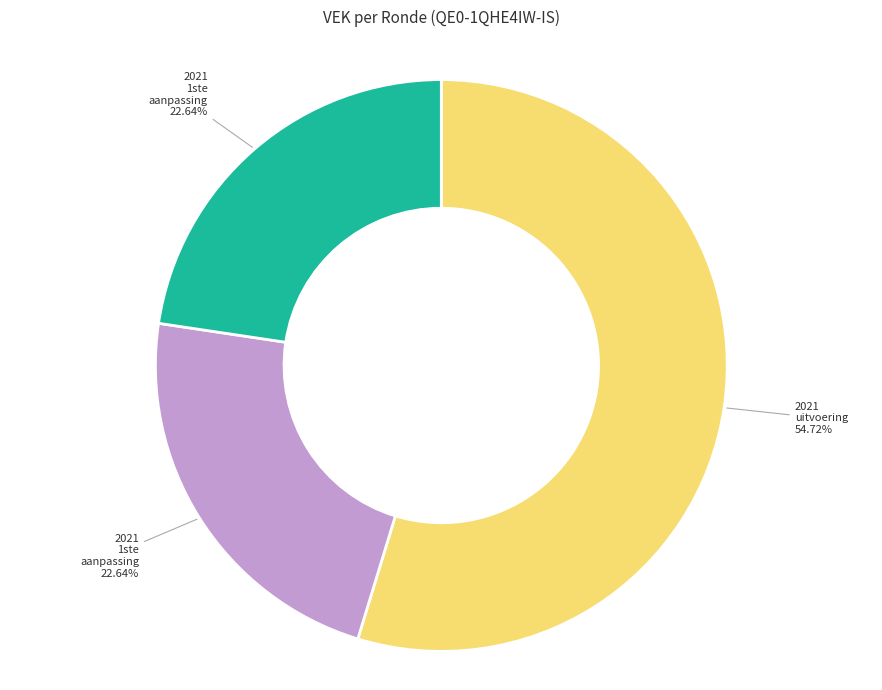

Does any single category account for the majority?

Yes